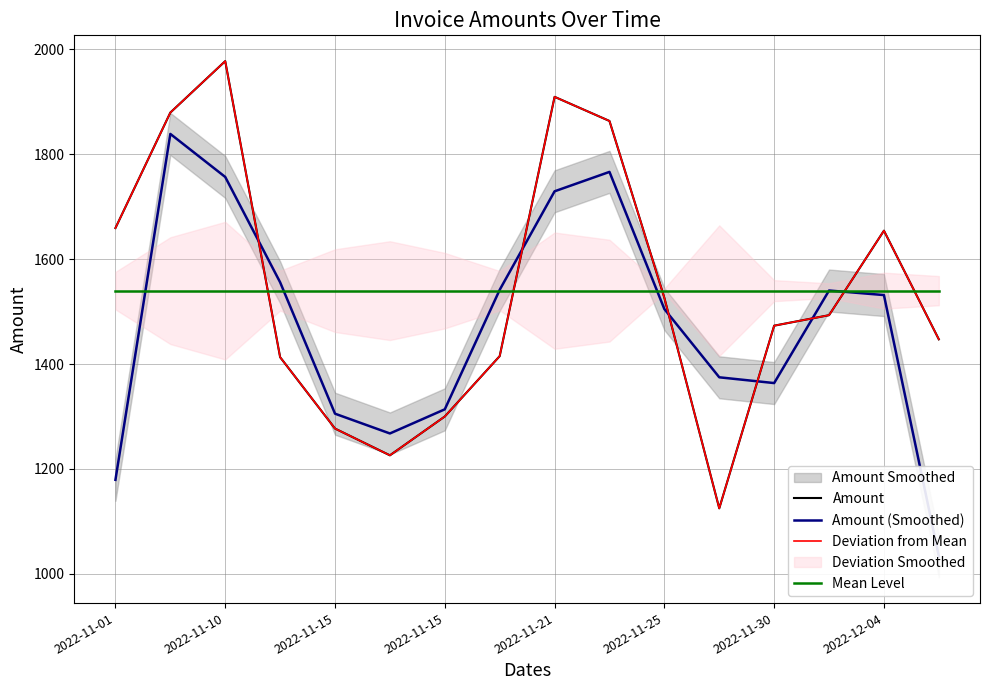

Does the chart display data point markers on the line(s)?

No